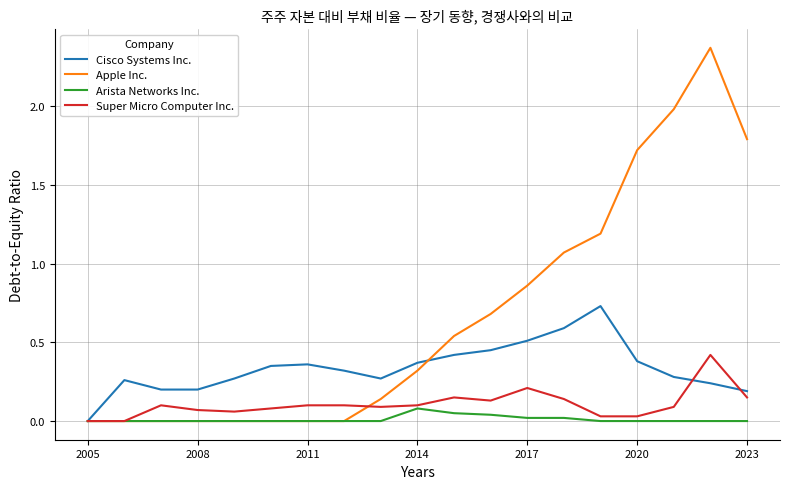

True or false: Super Micro Computer Inc. and Apple Inc. cross at least once.

True